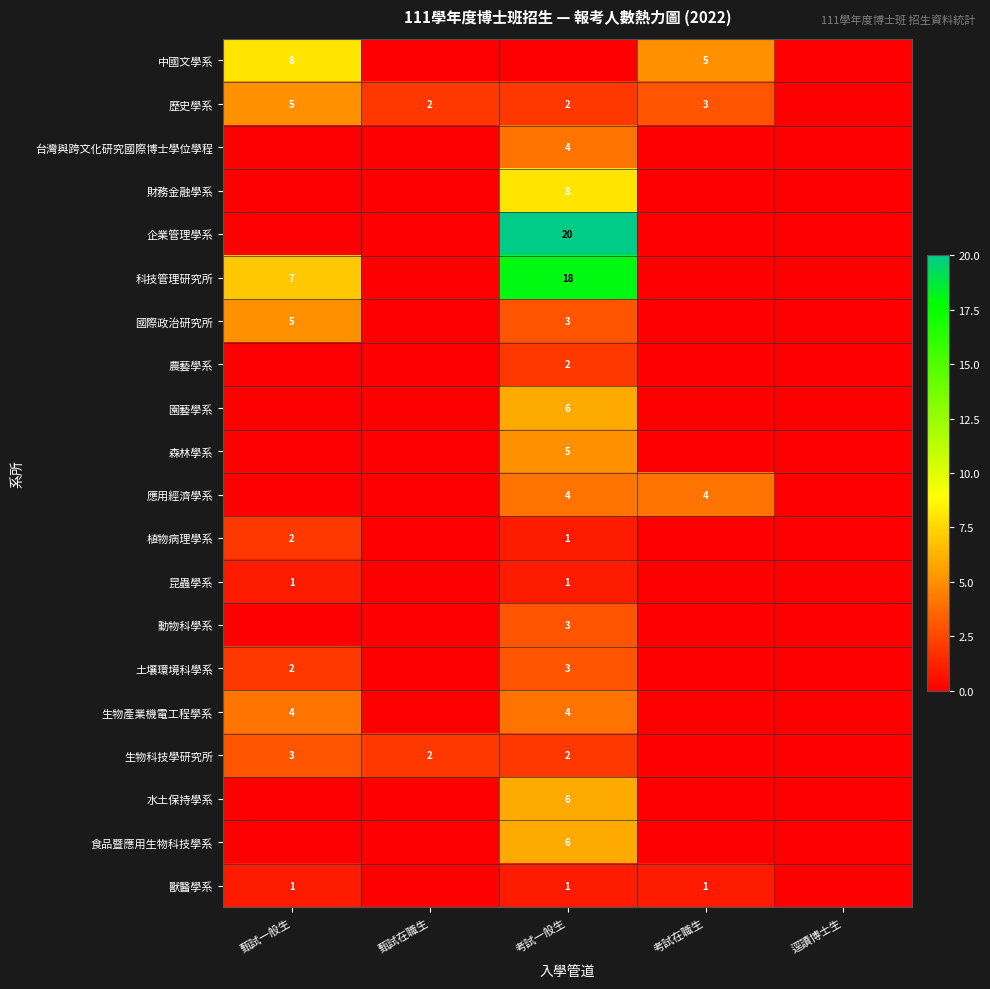

The value of 昆蟲學系 at 考試一般生 is 1. True or false?

True